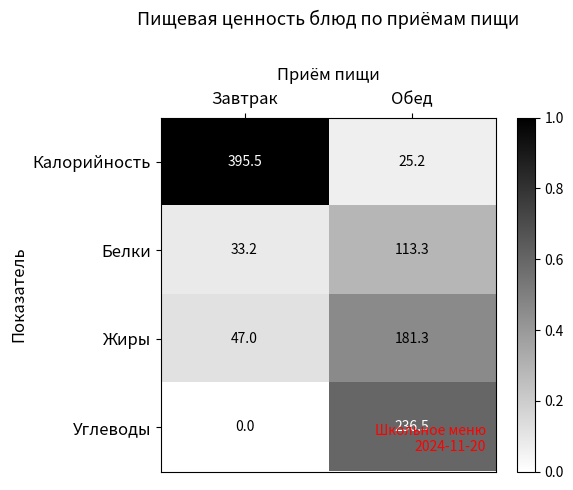

List the labels in order of Жиры value, largest first.

Обед, Завтрак